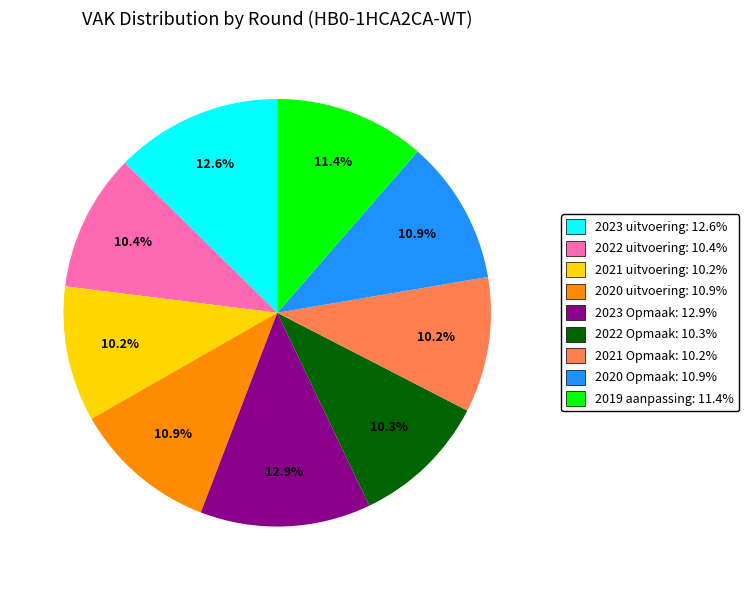

The 2019 aanpassing slice represents 11% of the pie. True or false?

True